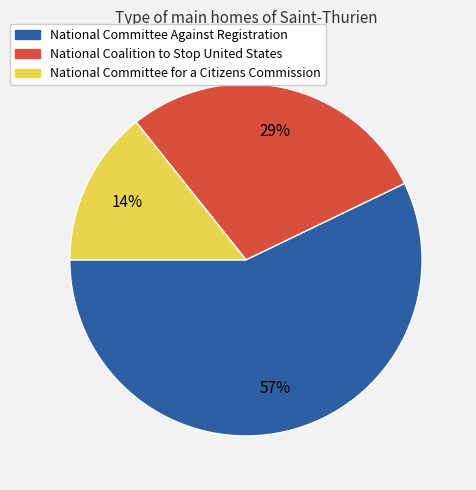

Rank the categories by value from highest to lowest.

National Committee Against Registration, National Coalition to Stop United States, National Committee for a Citizens Commission